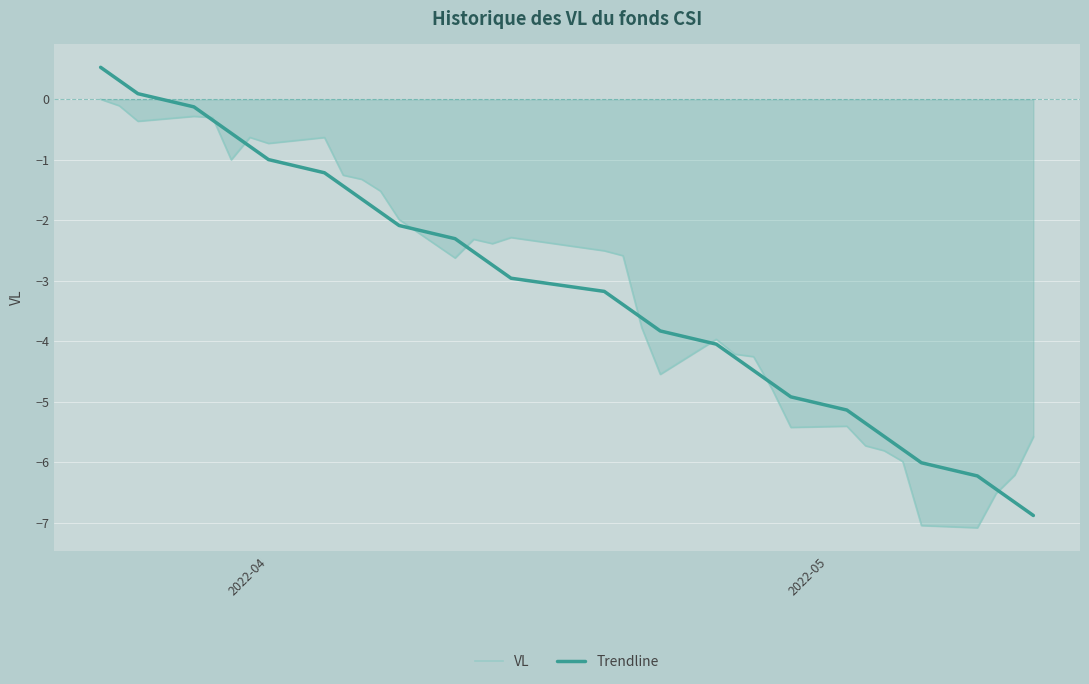

What is the highest value of the Trendline series?

0.5